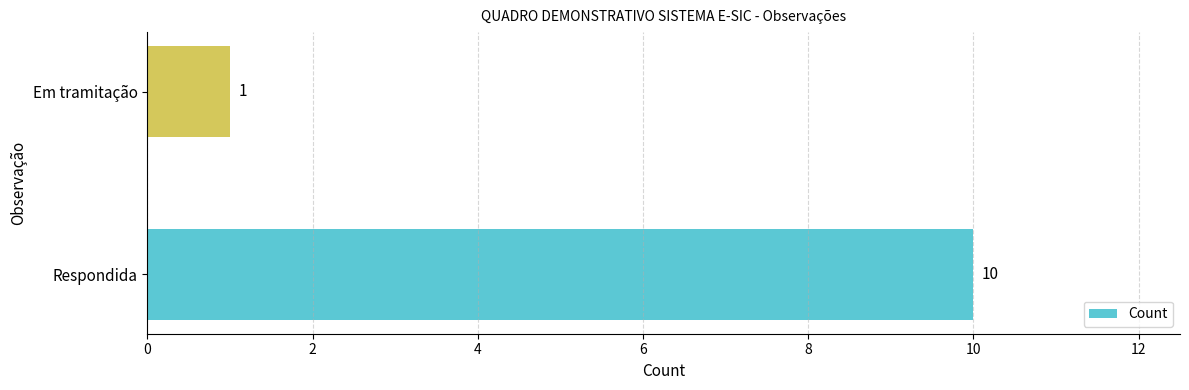

What is the sum of all values?

11